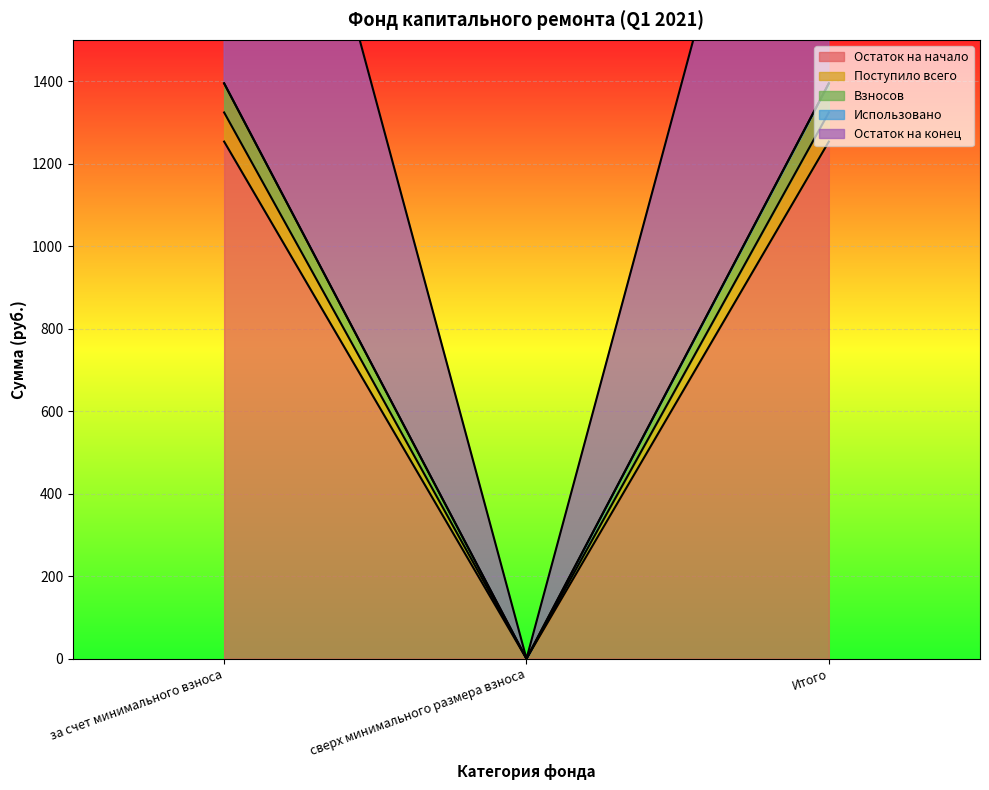

Between Итого and за счет минимального взноса, which is larger?

Итого